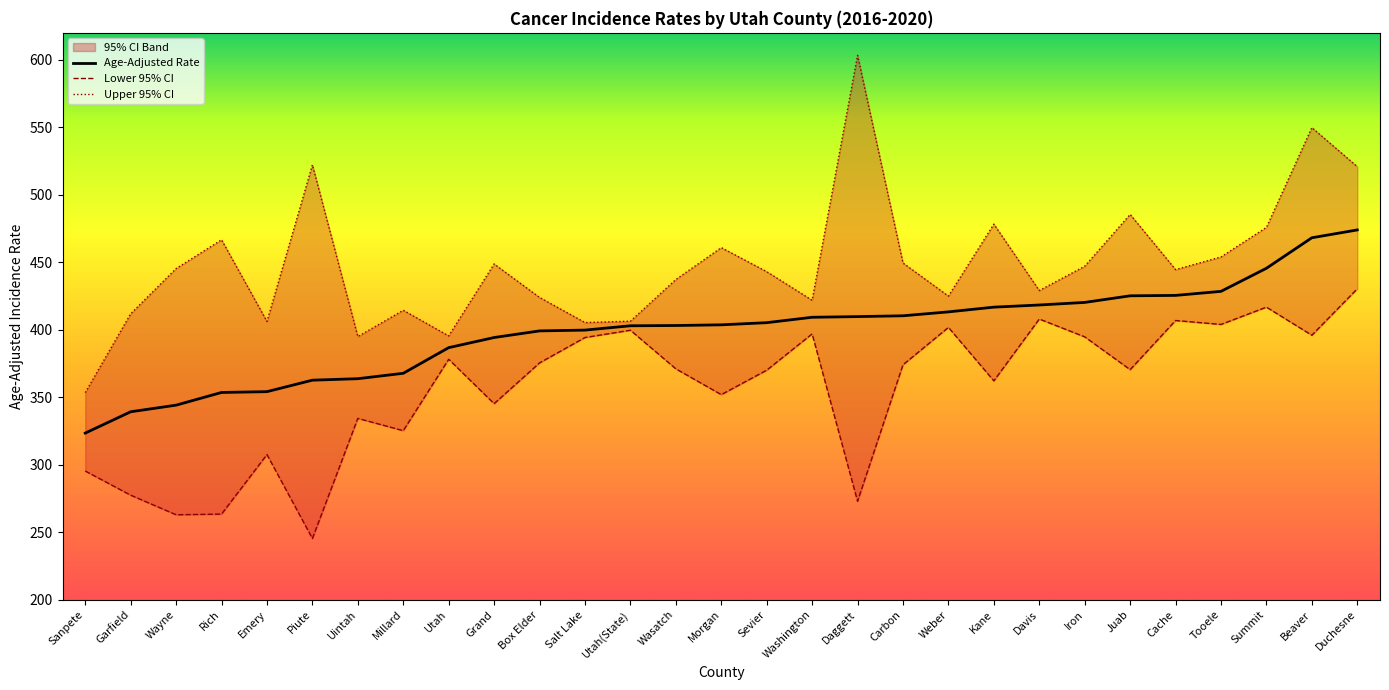

At Daggett, list the series in order from largest to smallest.

Upper 95% CI, Age-Adjusted Rate, Lower 95% CI